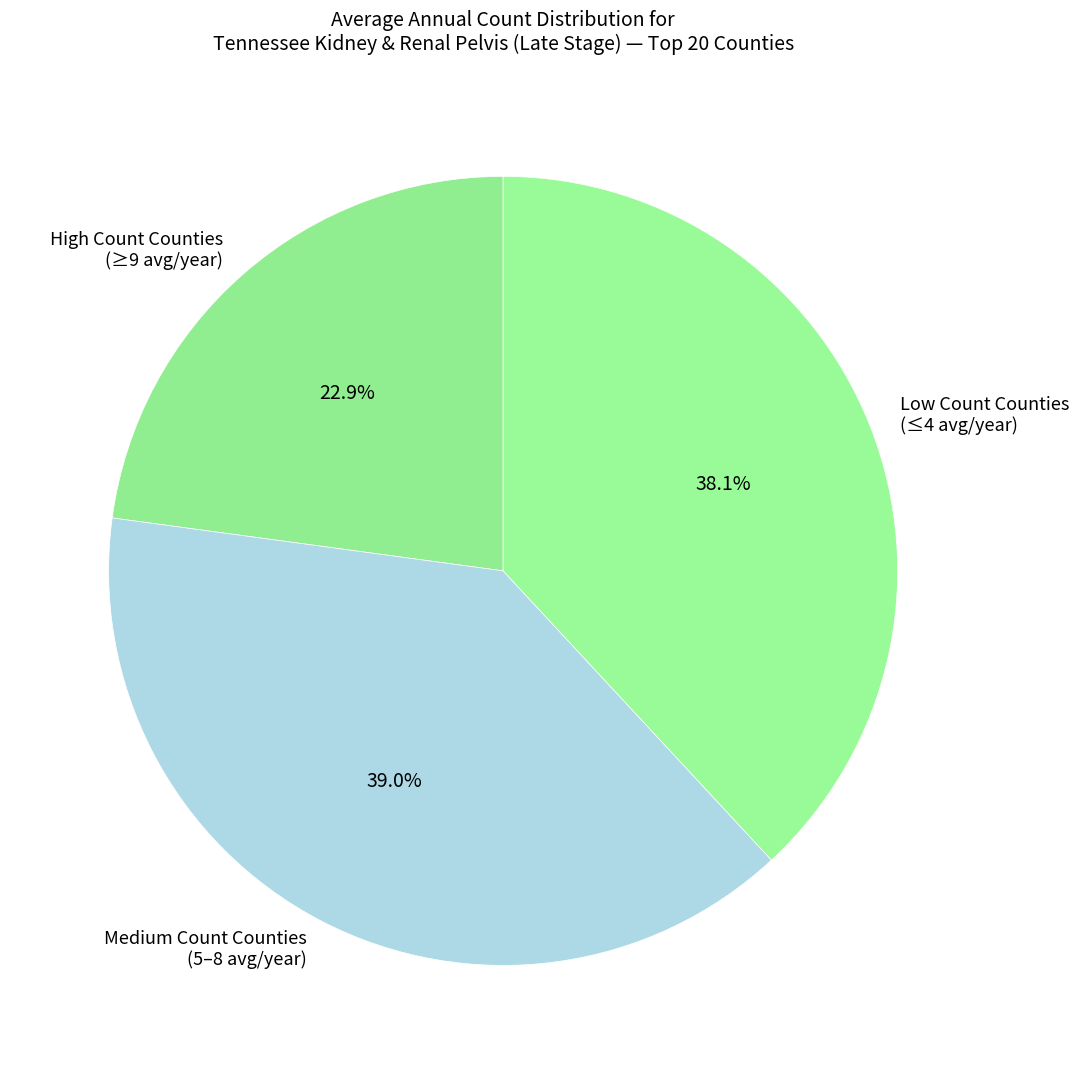

Which slice is the smallest?

High Count Counties (≥9 avg/year)